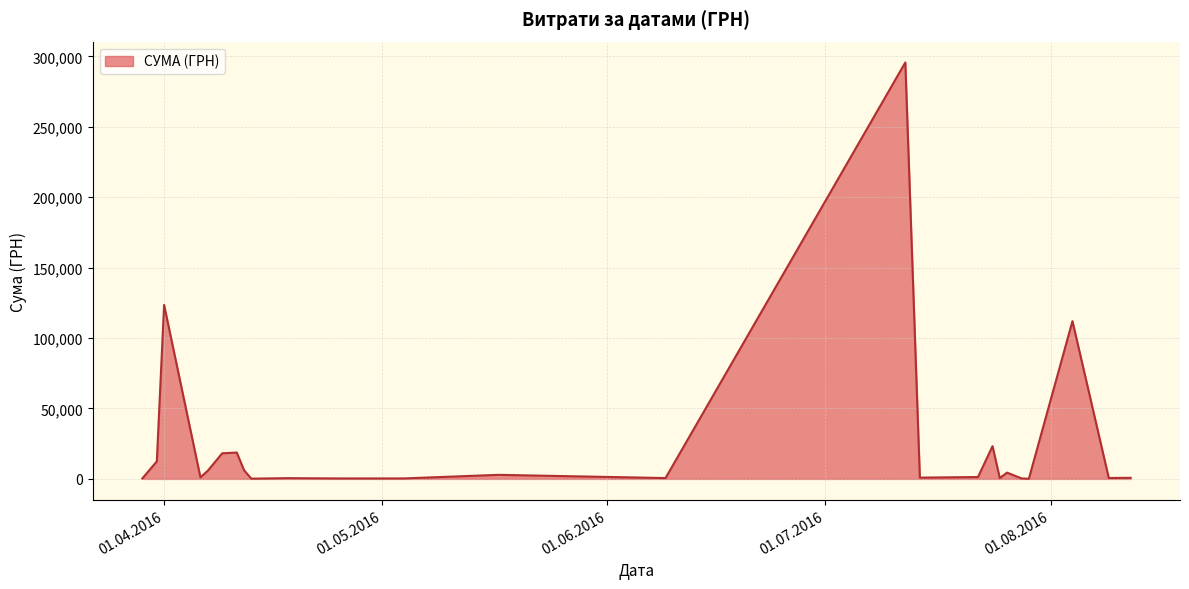

What is the difference between the maximum and minimum values?

295540.8